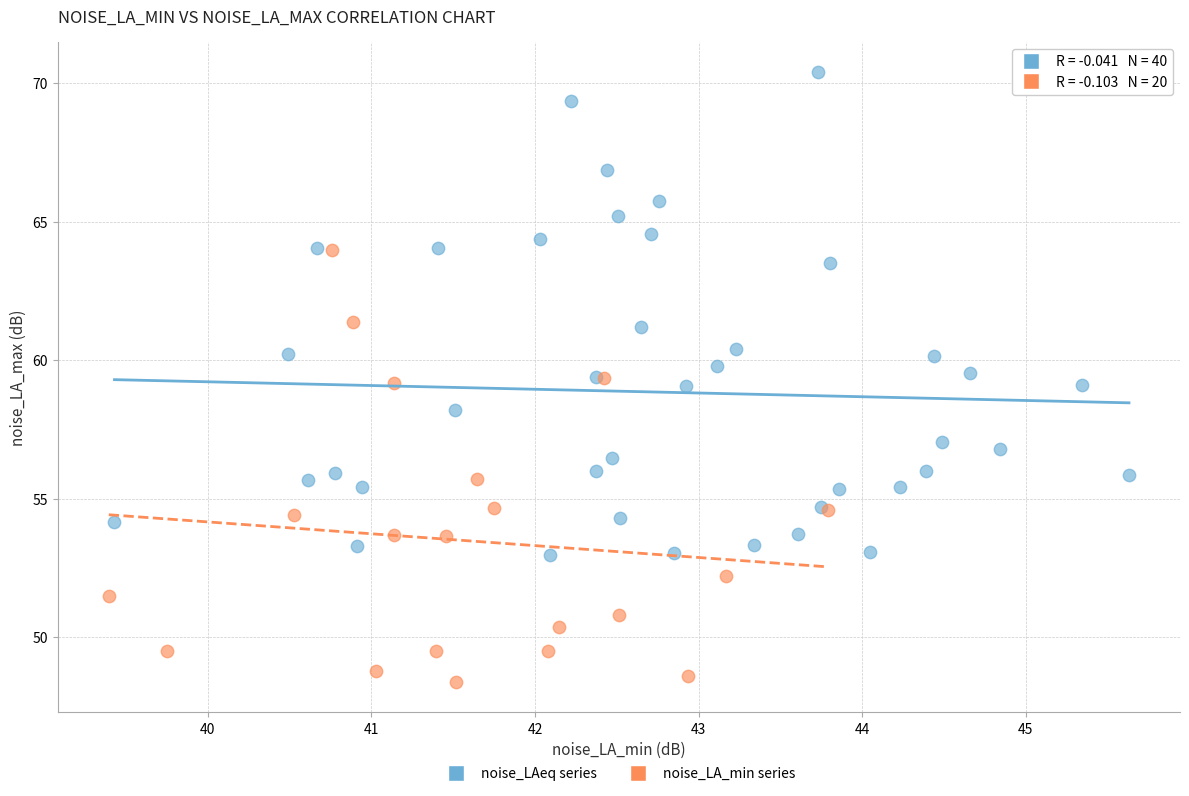

Which series has the largest Y range (max minus min)?

noise_LAeq series